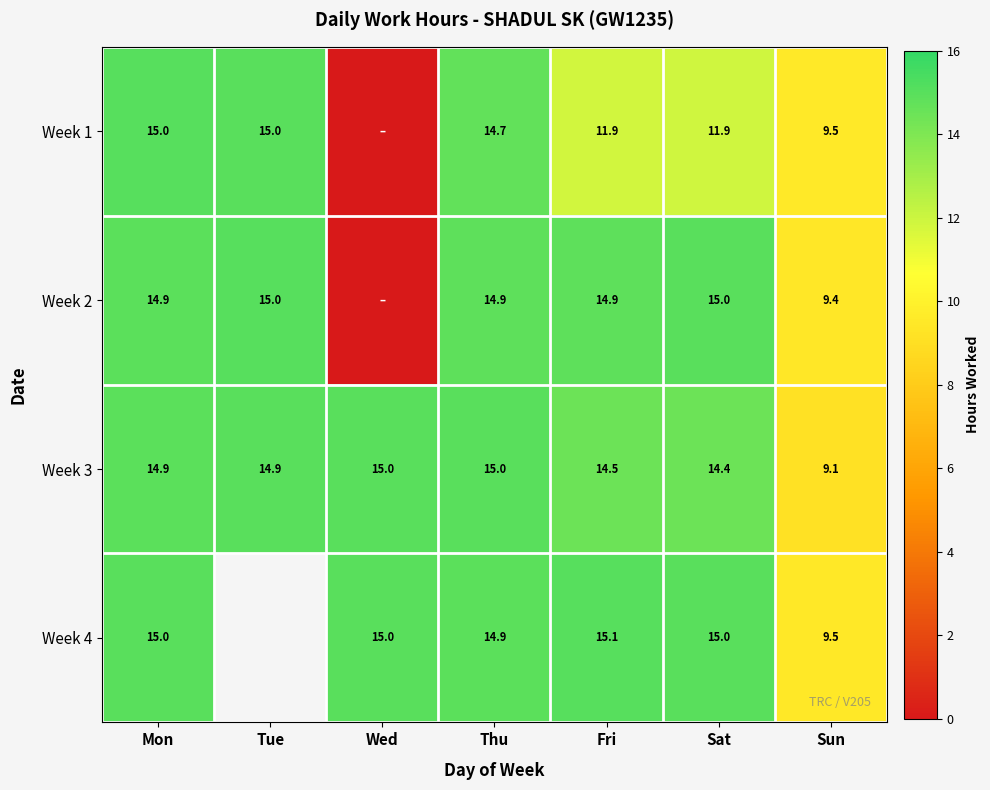

At which label does Week 3 first exceed 14?

Mon